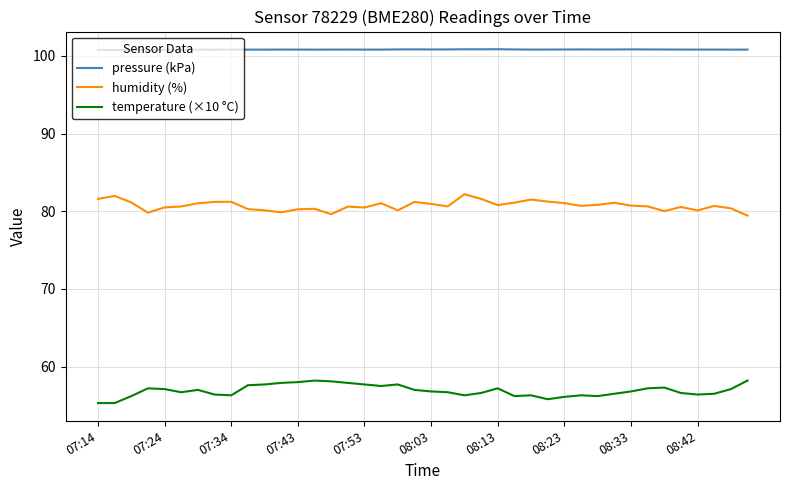

What is the highest value of the temperature (×10 °C) series?

58.2